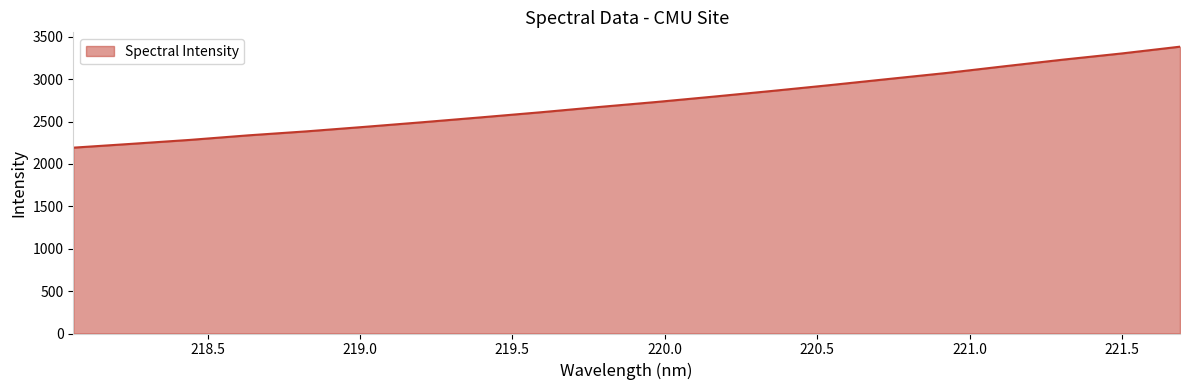

How many distinct data groups are displayed?

1